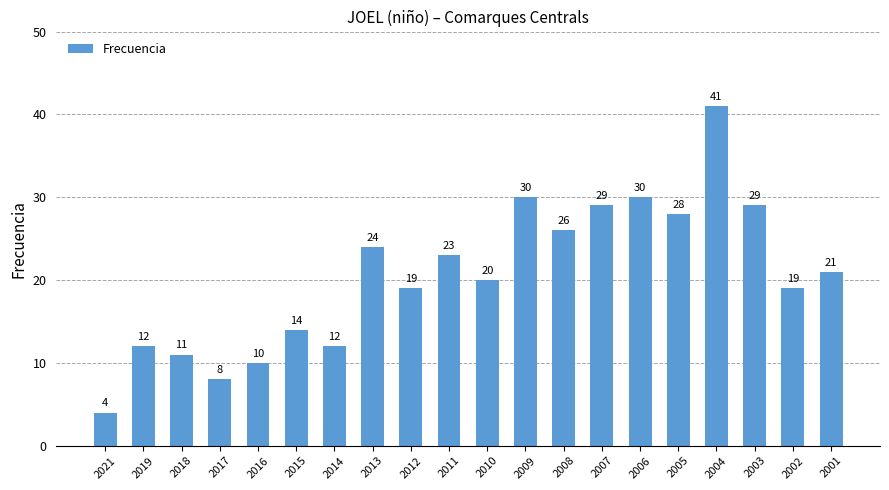

What value does the data have at 2008, to the nearest 10?

30